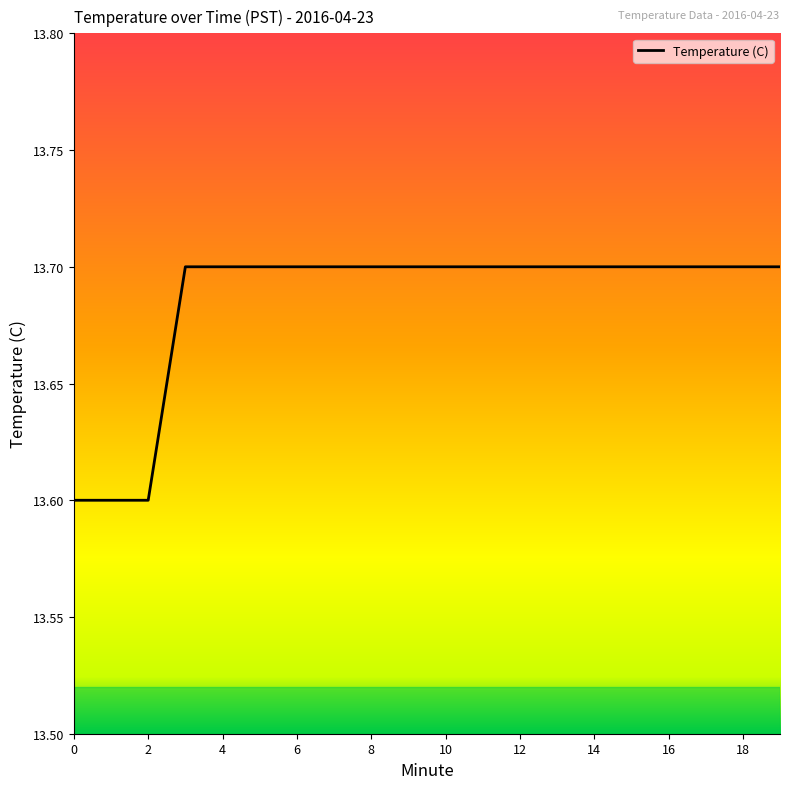

What is the greatest value displayed?

13.7